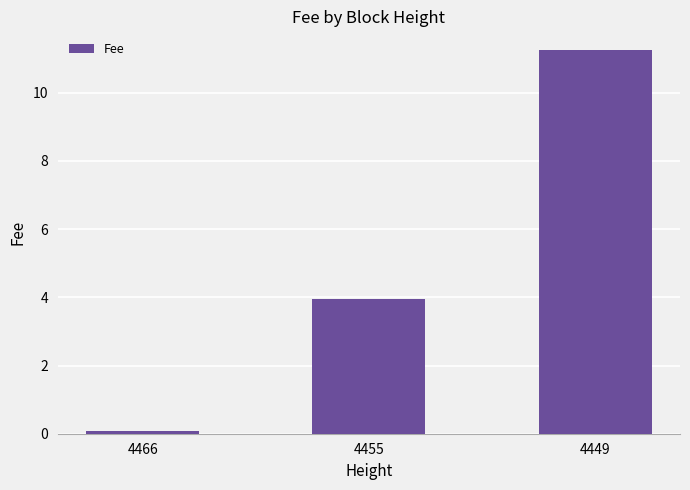

What is the difference between the values at 4466 and 4455?

3.9